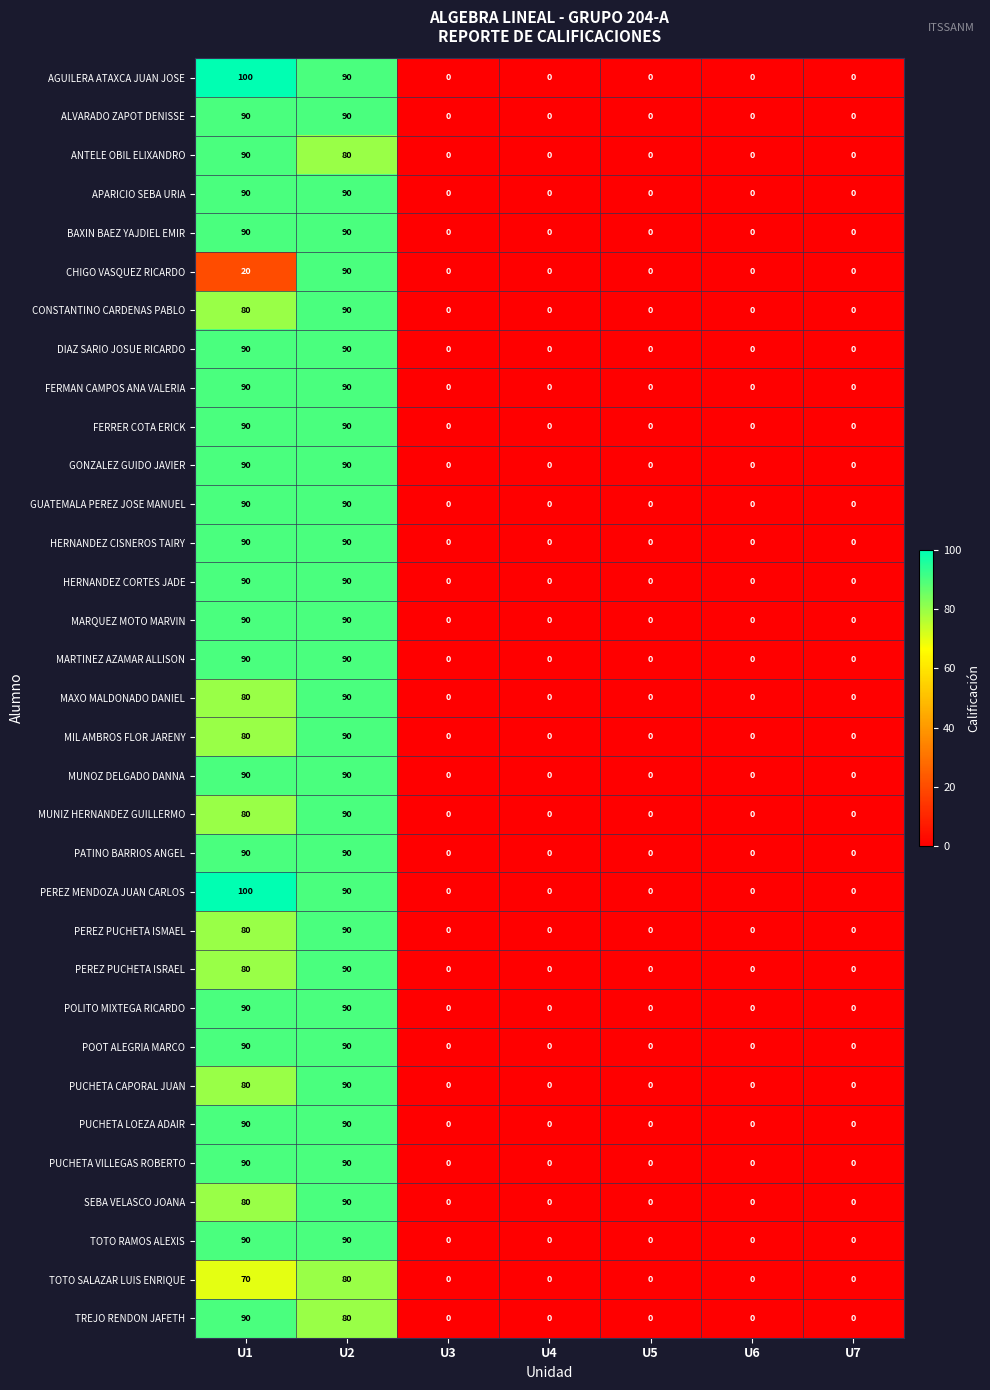

What is the sum of all PUCHETA CAPORAL JUAN values?

170